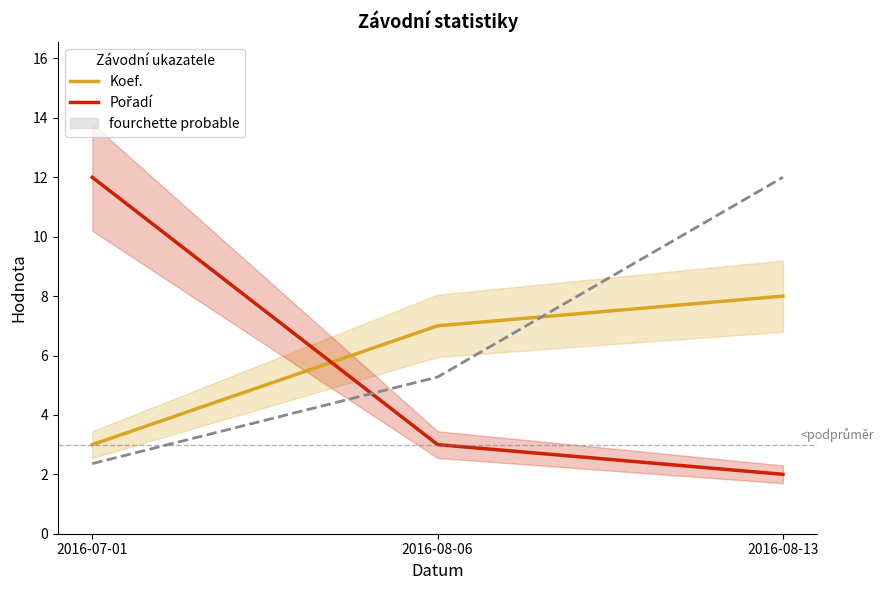

Reading left to right, transcribe all the data shown in this chart.

Koef.: 3.0	7.0	8.0
Pořadí: 12.0	3.0	2.0
Body (norm.): 2.4	5.3	12.0